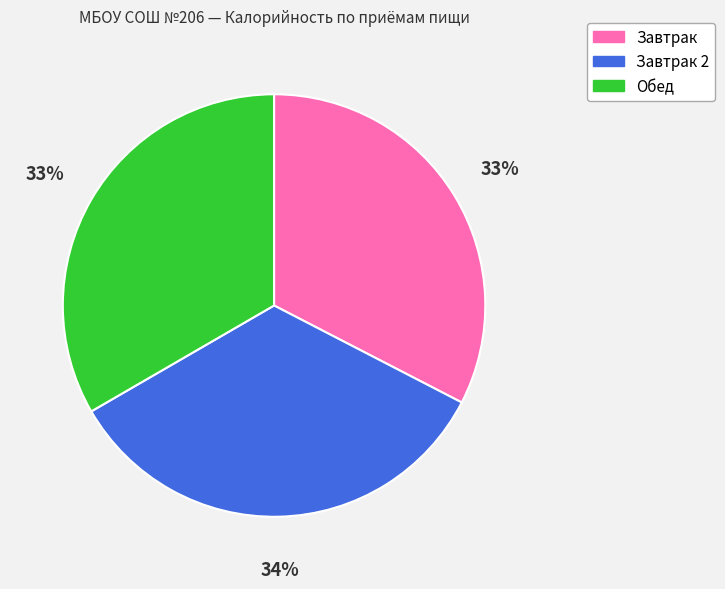

Is there any slice that represents more than half of the pie?

No